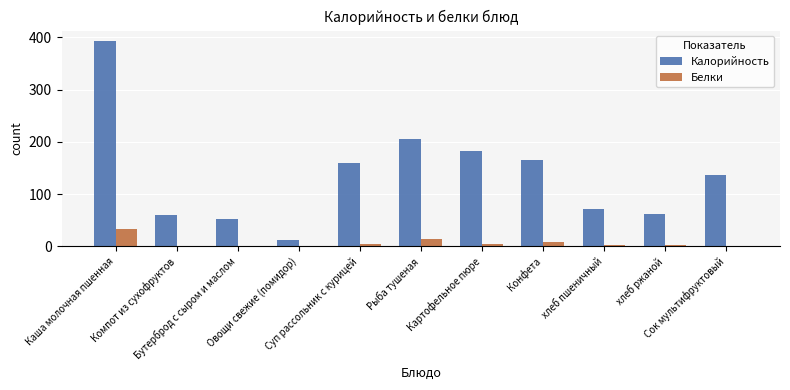

Which series has the largest total across all categories?

Калорийность